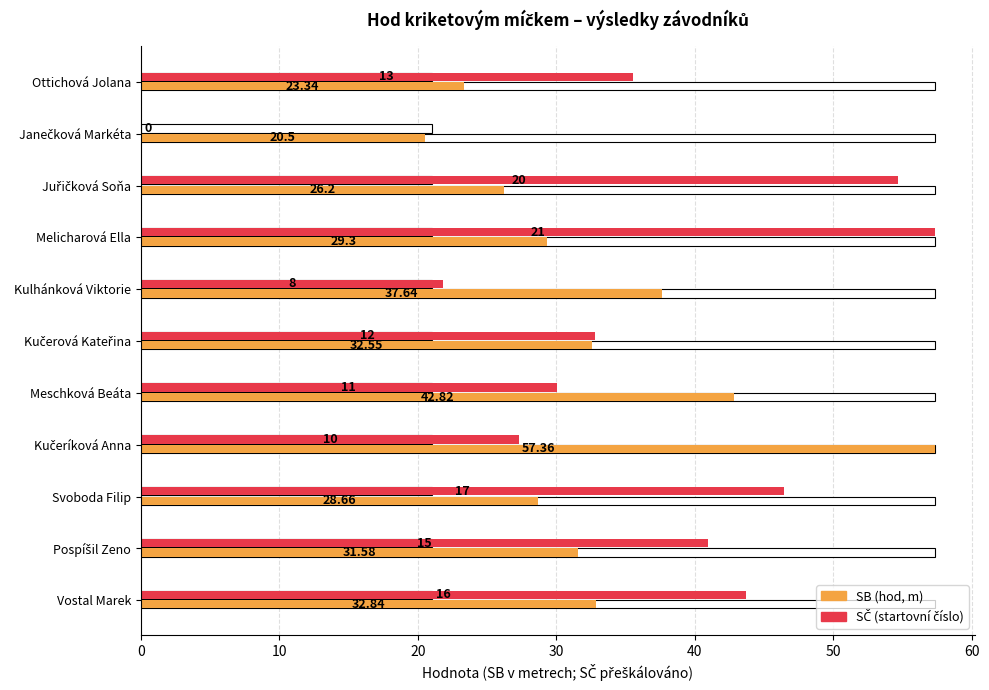

Which series changed the most between Kulhánková Viktorie and Janečková Markéta?

SČ (startovní číslo)